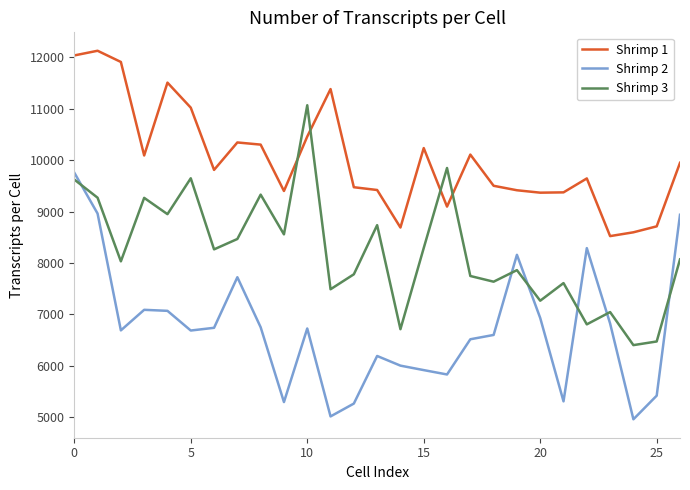

How many intersections are there between Shrimp 2 and Shrimp 3?

6